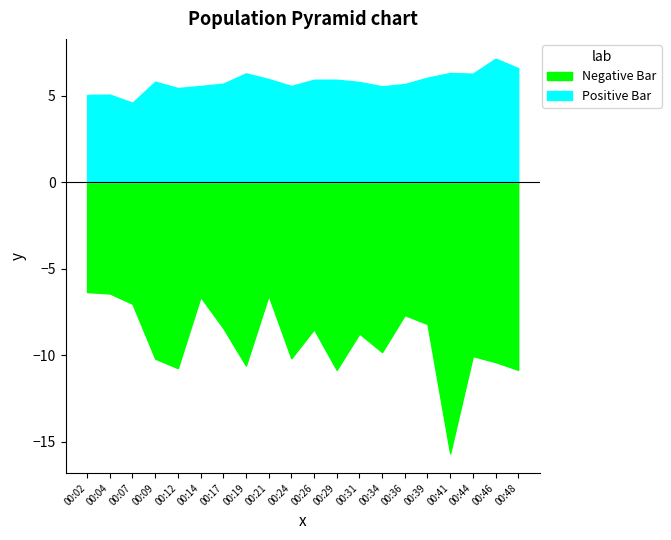

How many data points in P1 are above -8?

6